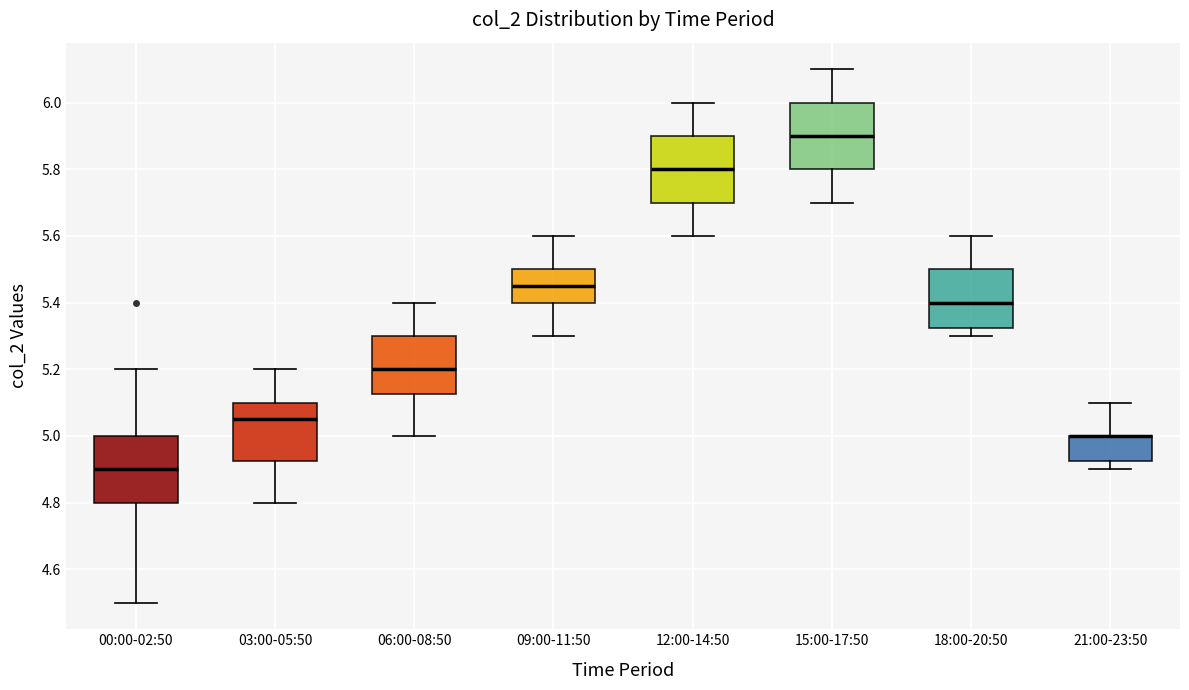

Reading left to right, read every box against the y-axis: the position of its median line, the range the box covers, and the ends of its whiskers. The values are not printed on the chart, so give them approximately, as read against the axis.

00:00-02:50: median 4.90, box 4.80 to 5.00, whiskers 4.50 to 5.20
03:00-05:50: median 5.06, box 4.92 to 5.10, whiskers 4.80 to 5.20
06:00-08:50: median 5.20, box 5.12 to 5.30, whiskers 5.00 to 5.40
09:00-11:50: median 5.46, box 5.40 to 5.50, whiskers 5.30 to 5.60
12:00-14:50: median 5.80, box 5.70 to 5.90, whiskers 5.60 to 6.00
15:00-17:50: median 5.90, box 5.80 to 6.00, whiskers 5.70 to 6.10
18:00-20:50: median 5.40, box 5.32 to 5.50, whiskers 5.30 to 5.60
21:00-23:50: median 5.00 (drawn on the box's upper edge), box 4.92 to 5.00, whiskers 4.90 to 5.10